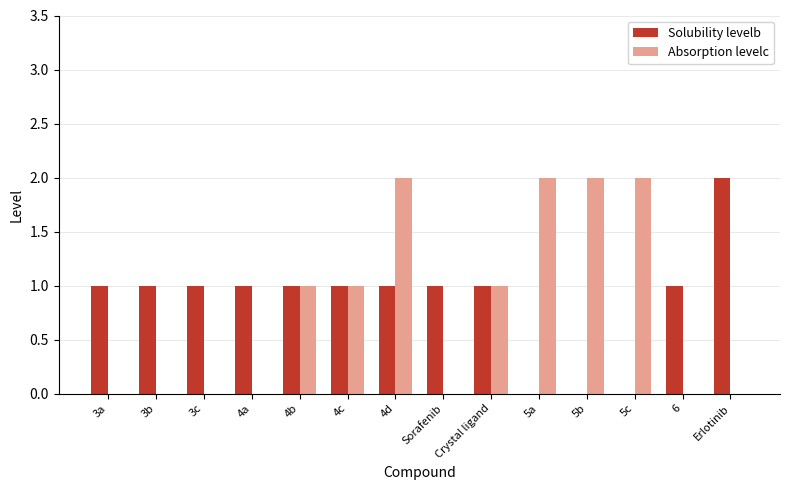

What is the spread (max minus min) of values at Erlotinib?

2